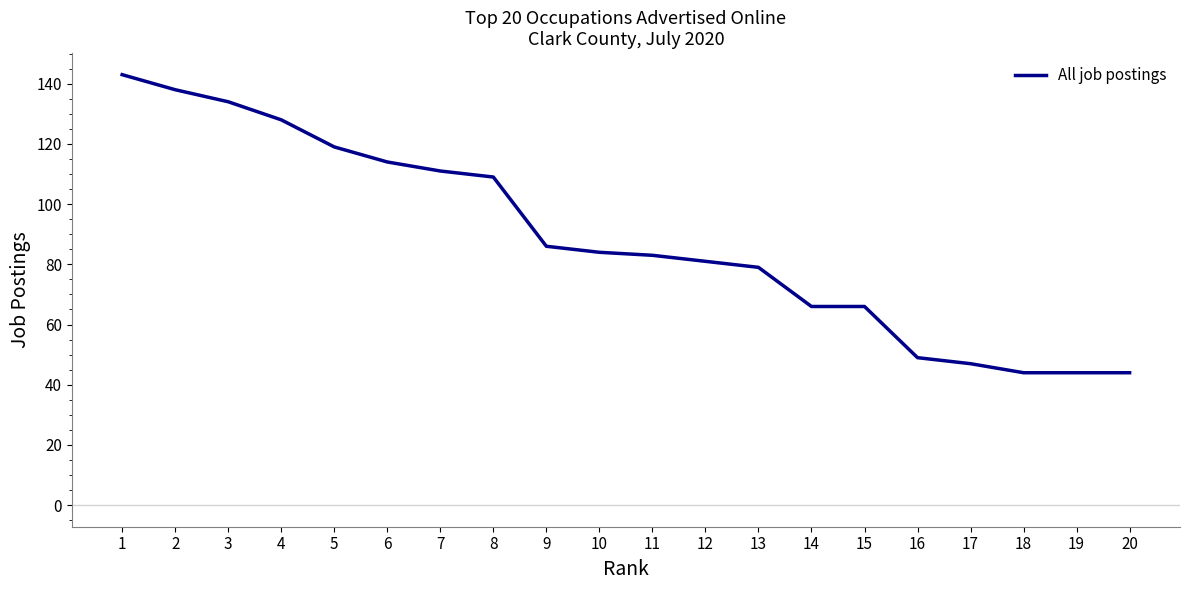

What is the difference between the maximum and minimum values?

99